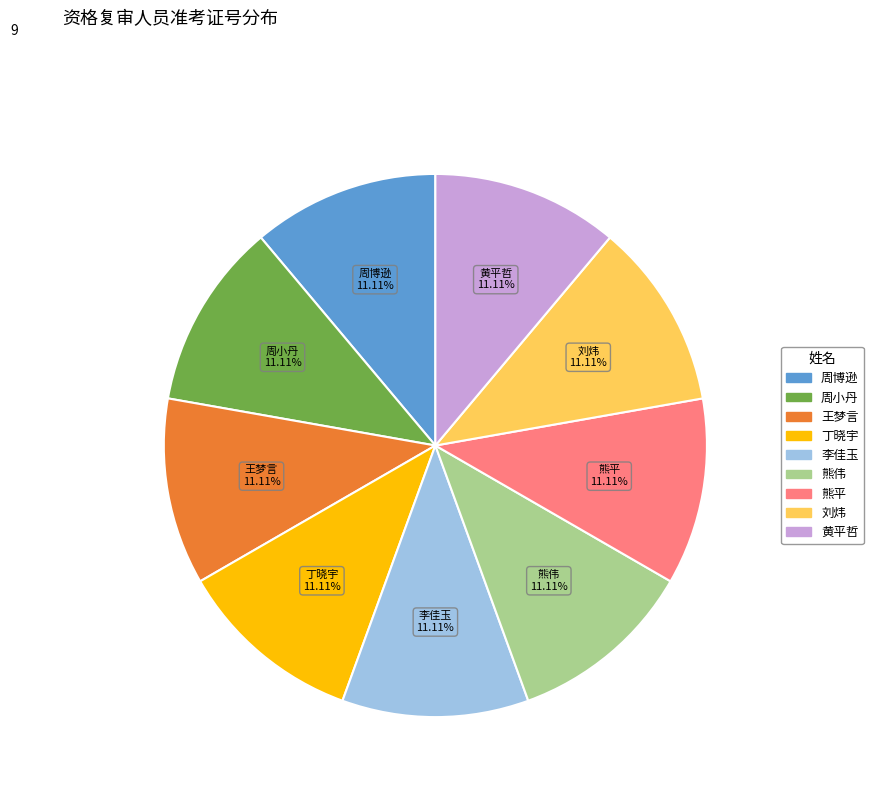

How many slices are in this pie chart?

9